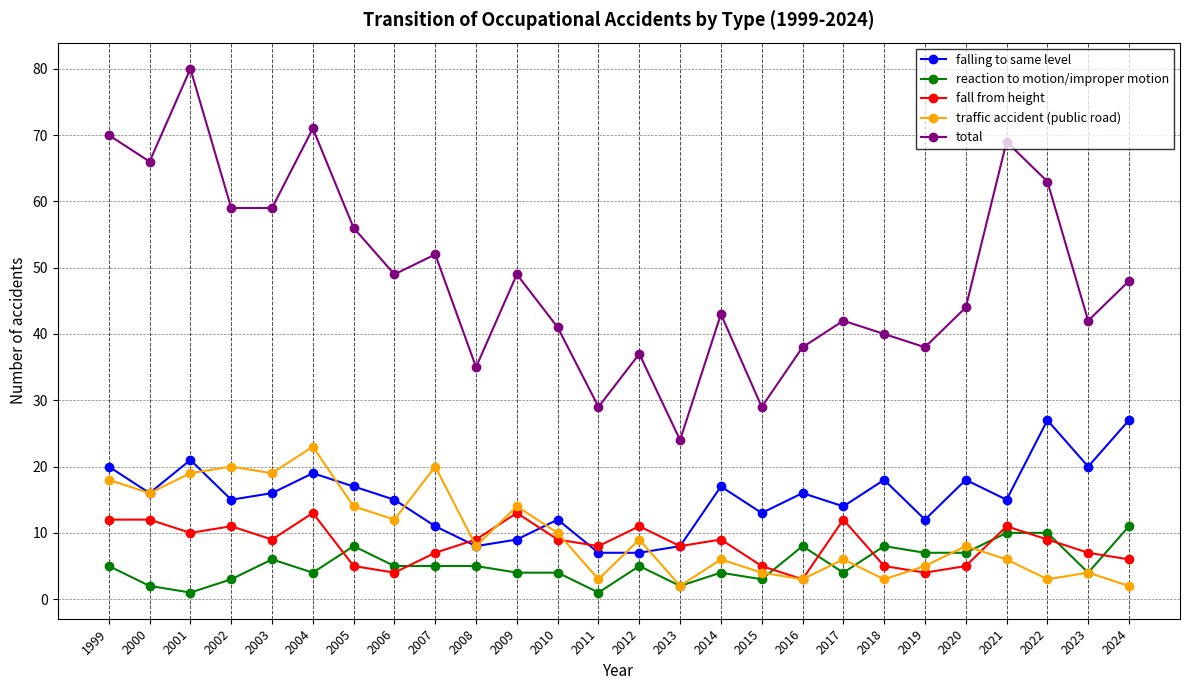

How many lines are shown in the chart?

5